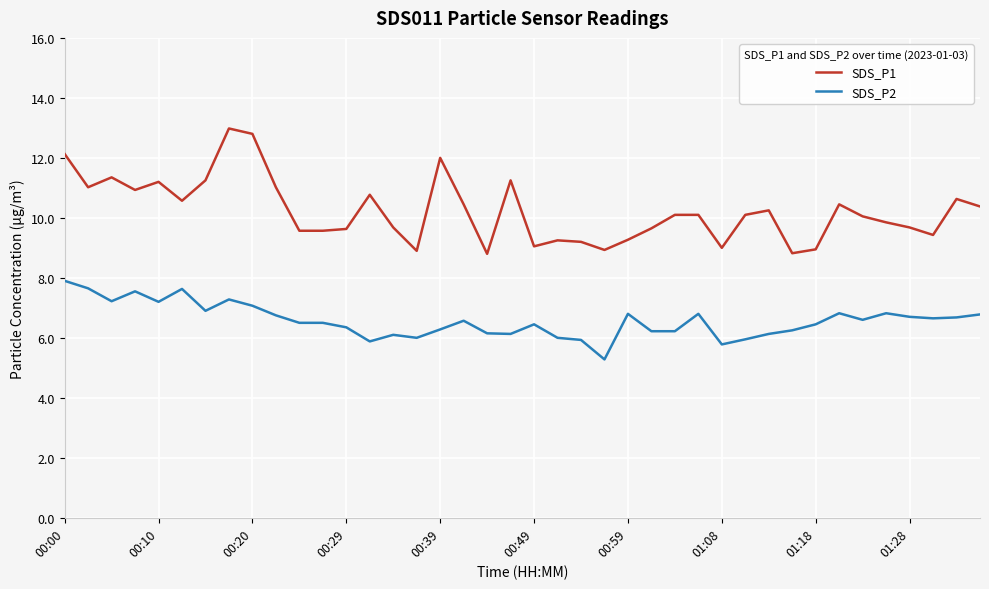

True or false: SDS_P2 and SDS_P1 cross at least once.

False